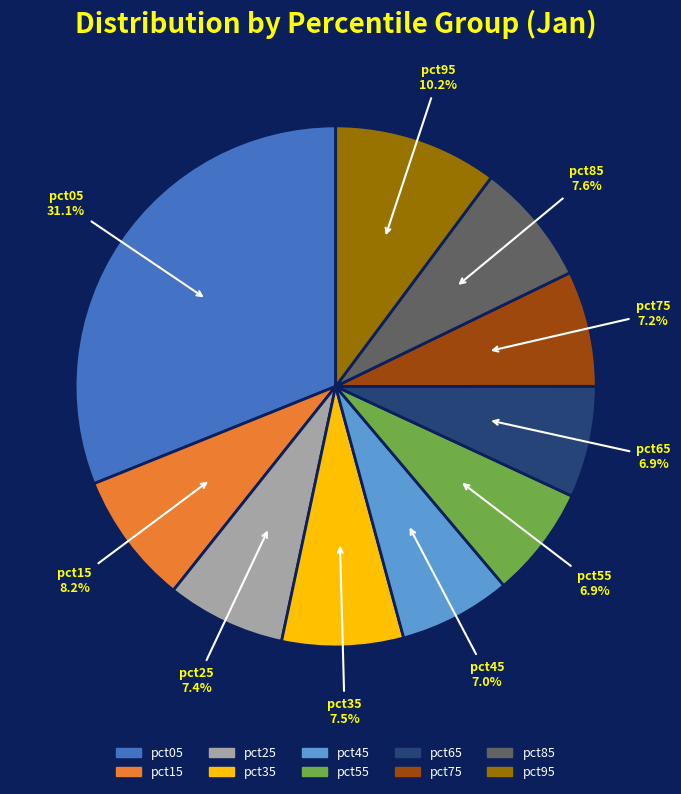

To the nearest percent, what is the difference between the largest and smallest slice percentages?

24%